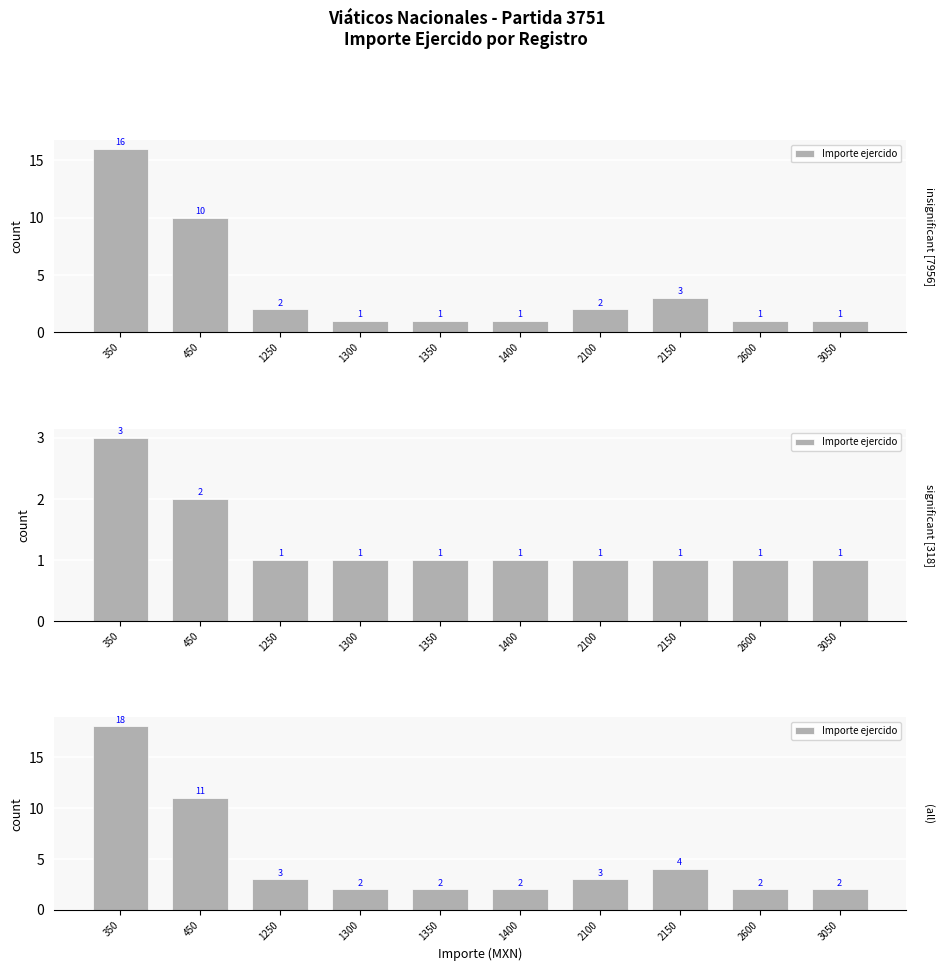

The value at 1400 is 3. True or false?

False